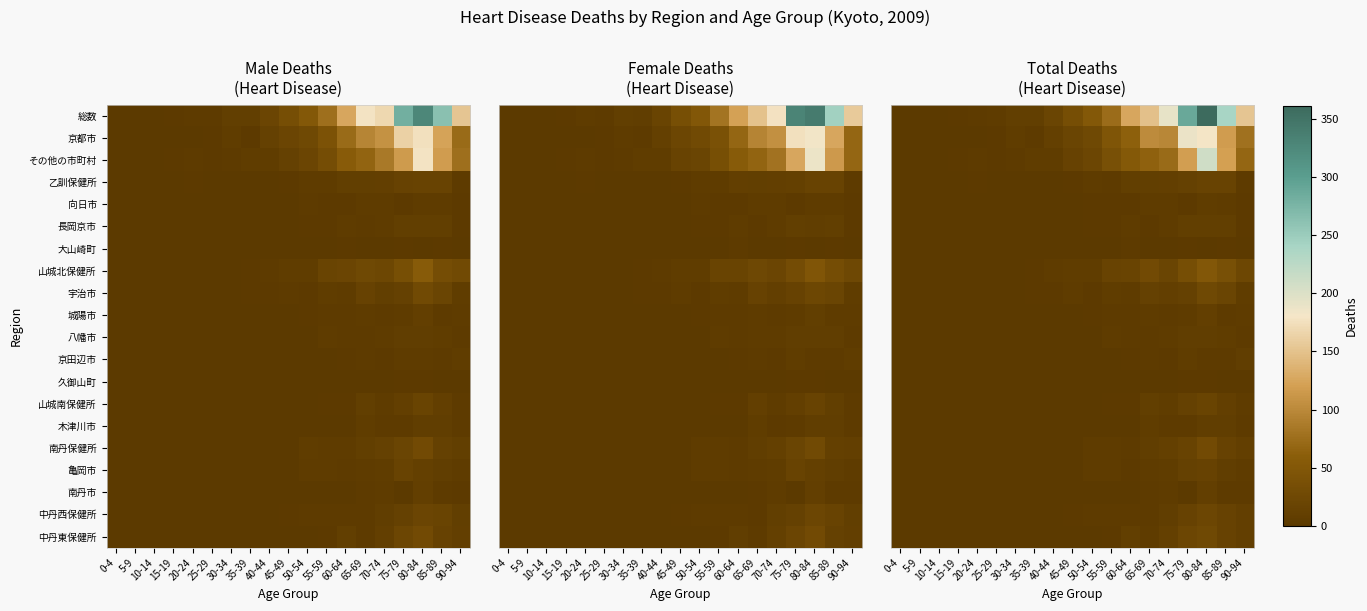

Which series changed the most between 25-29 and 50-54?

row_0